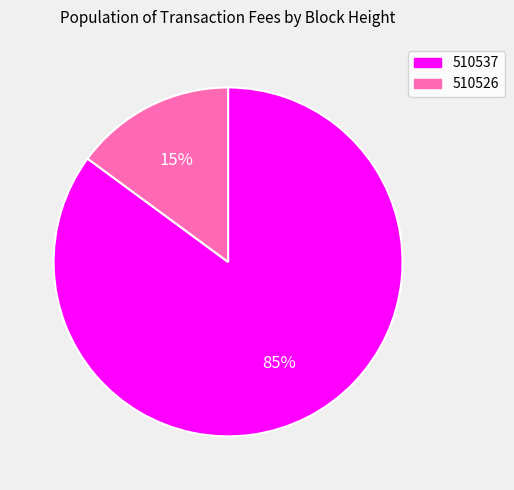

Is the sum of 510526 and 510537 greater than half?

Yes